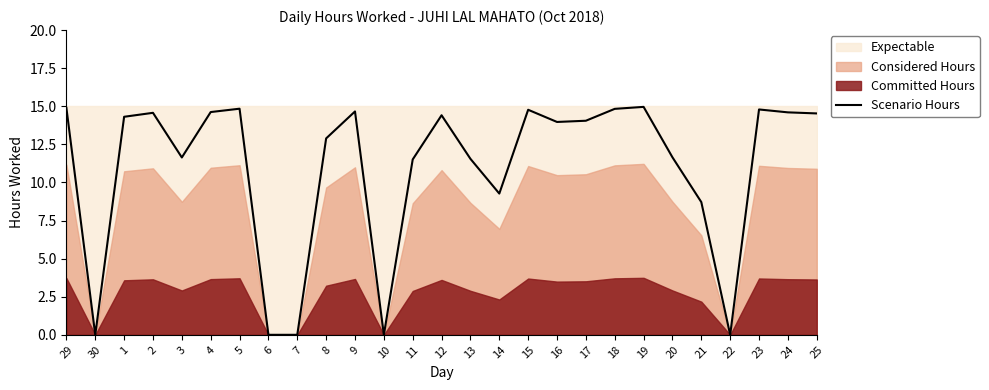

Rank the categories by value from lowest to highest.

30, 6, 7, 10, 22, 21, 14, 11, 13, 3, 20, 8, 16, 17, 1, 12, 25, 2, 24, 4, 9, 15, 23, 18, 5, 29, 19